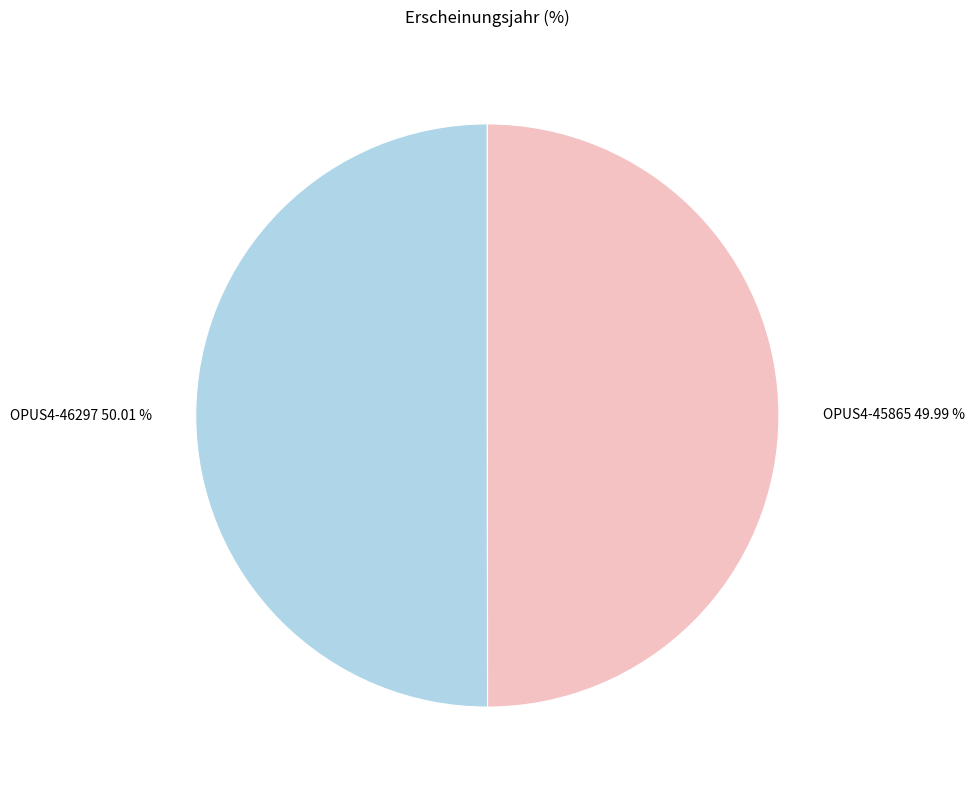

Is there a majority slice in this chart?

Yes